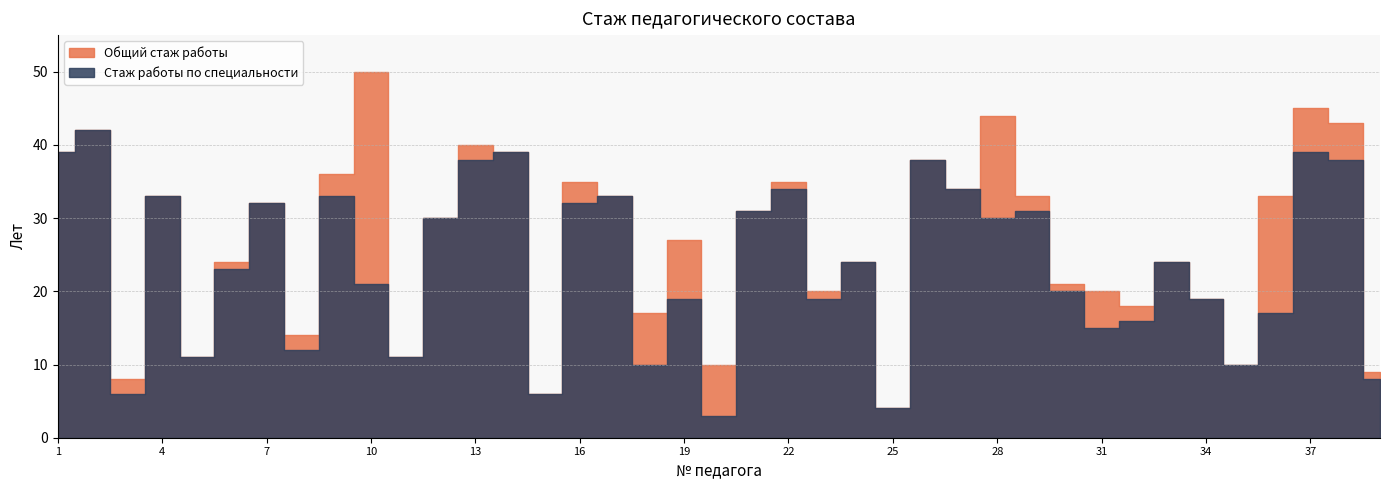

The value of Общий стаж работы at 19 is 27. True or false?

True